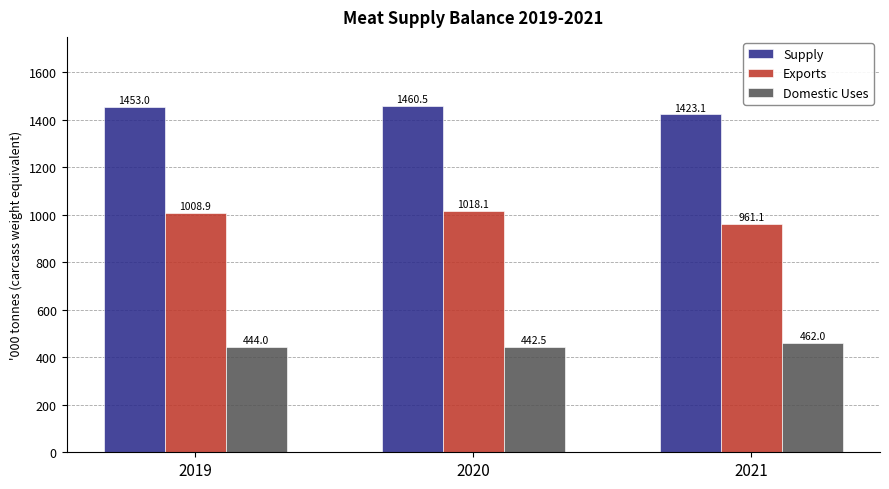

True or false: Supply has a value of 2405.9 at 2019.

False